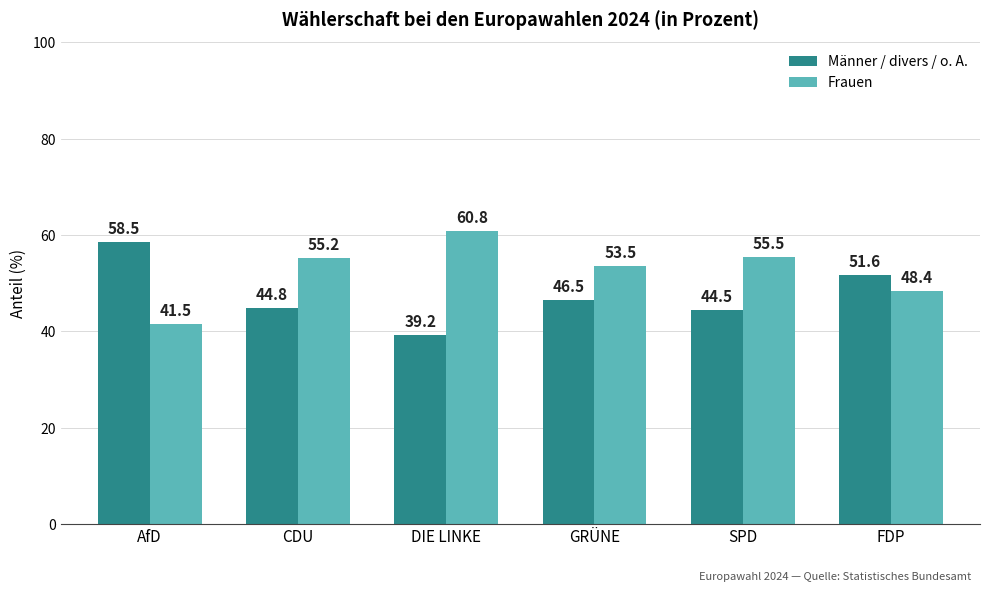

How many bars are there in each group?

2